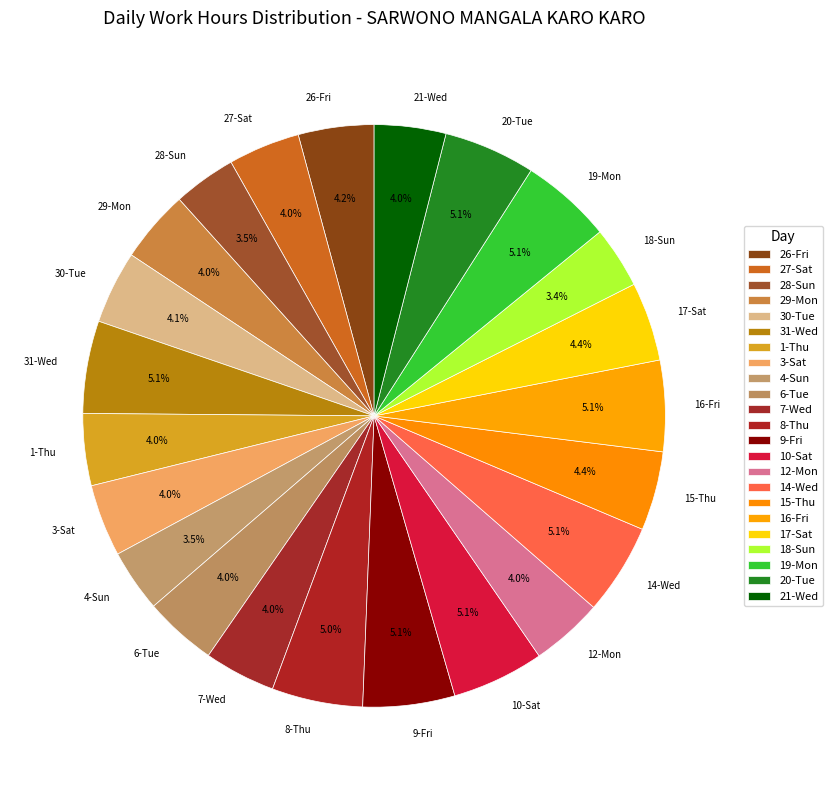

To the nearest percent, what percentage of the pie is 29-Mon?

4%